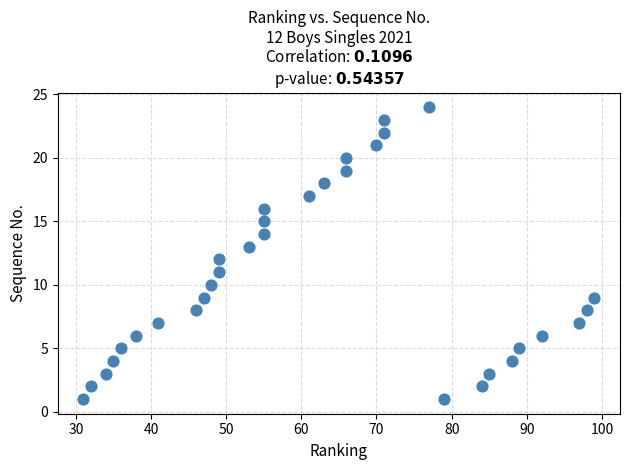

What is the range of X values (max minus min)?

68